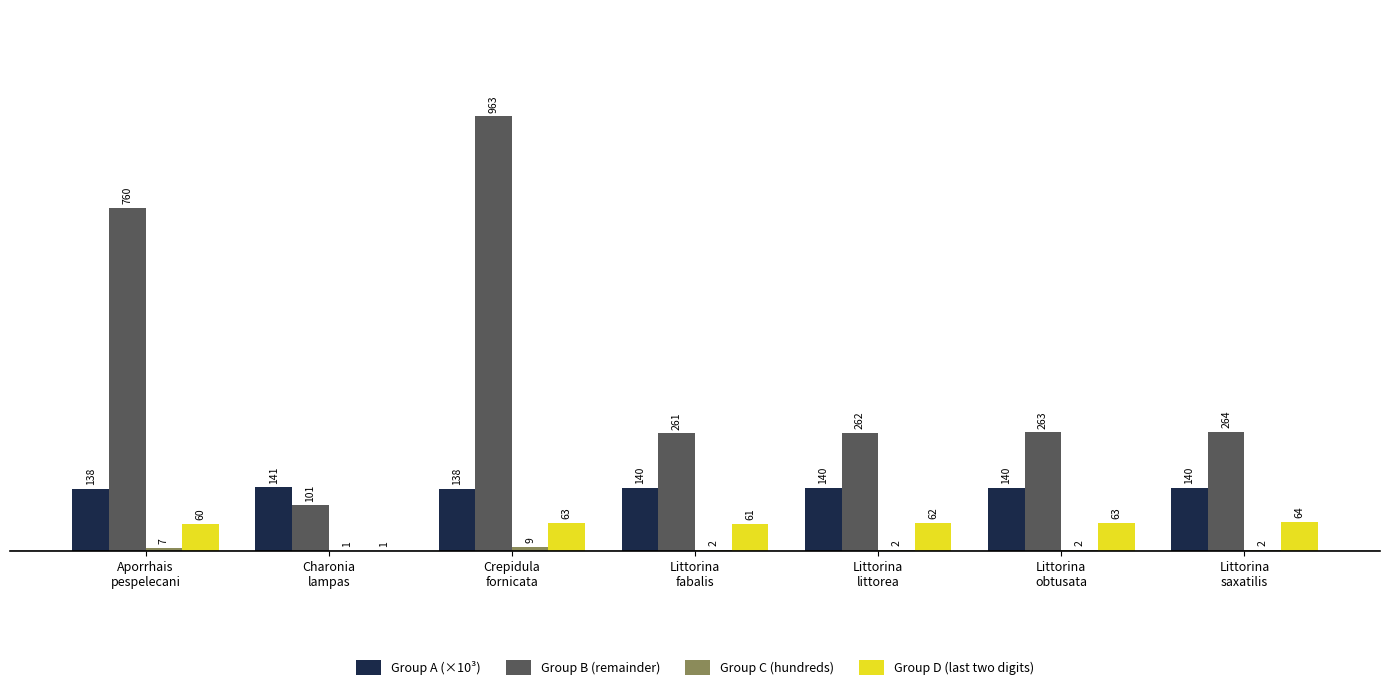

Are the bars horizontal?

No